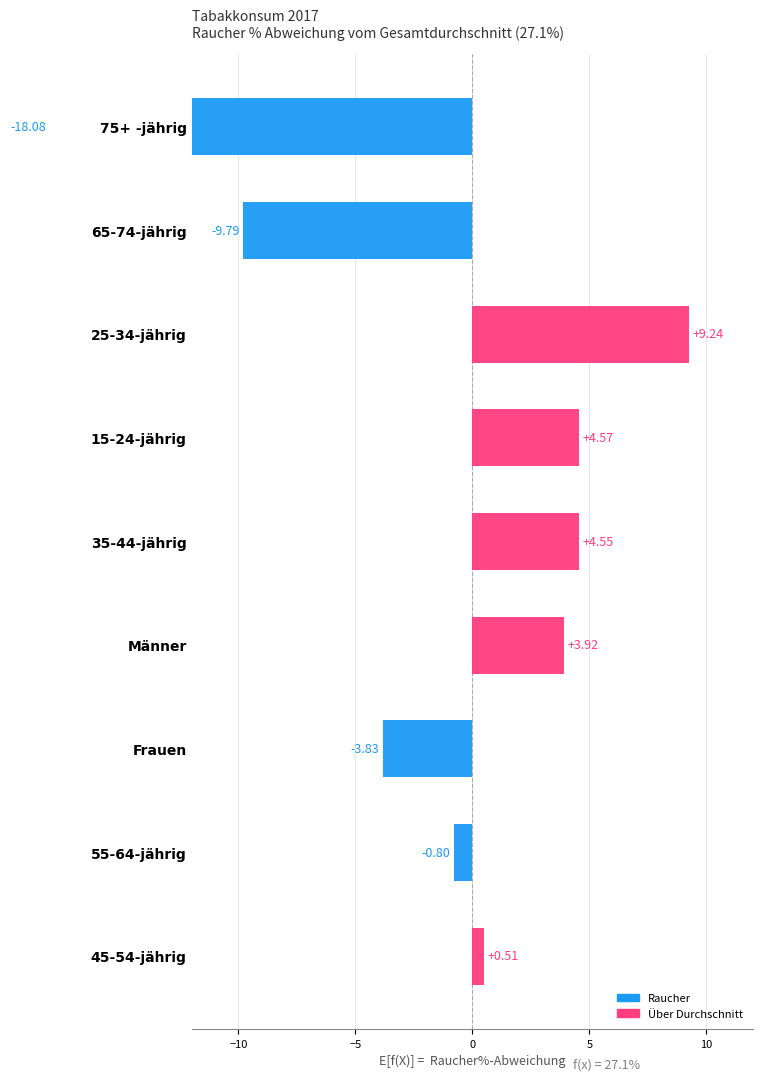

How many values are below zero?

4